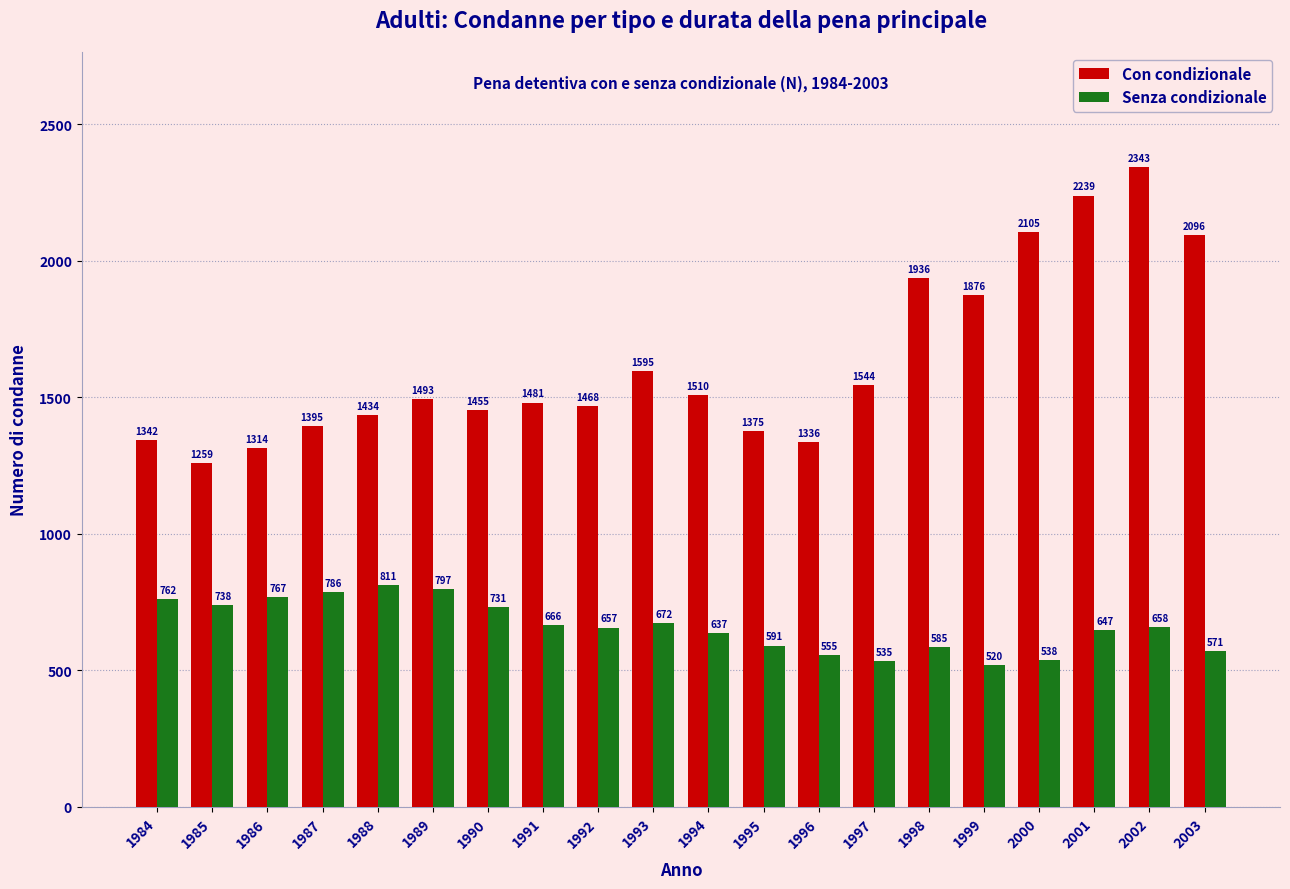

What is the value of the Con condizionale bar at the 16th from the left?

1876